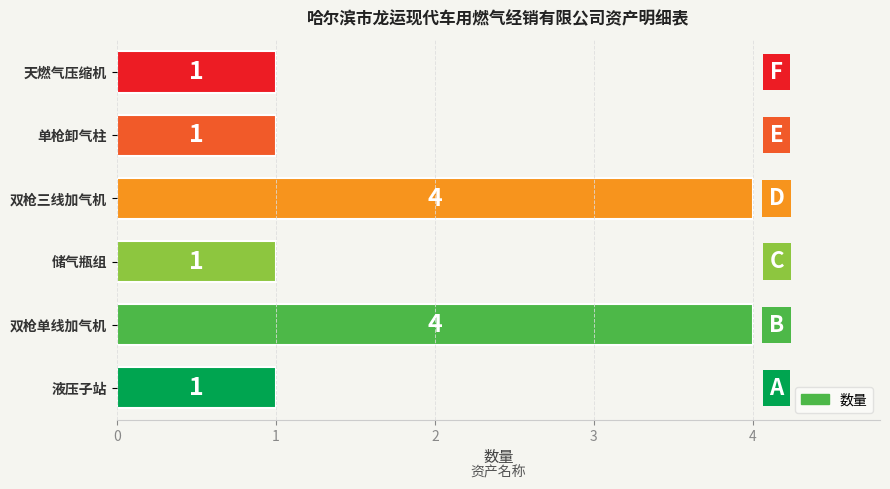

Reading bottom to top, transcribe all the data shown in this chart.

1	4	1	4	1	1